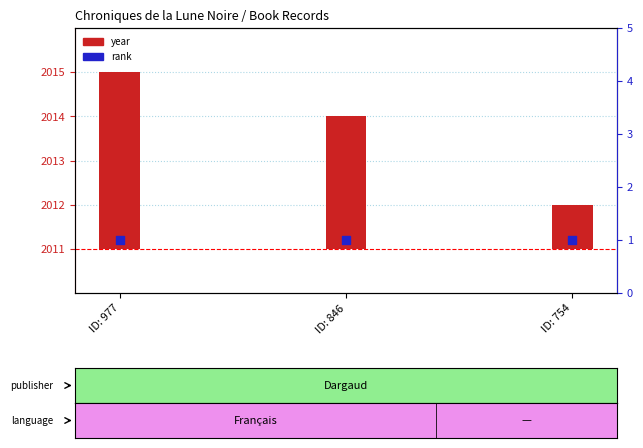

Which series reaches the maximum Y coordinate?

year (offset from 2011)